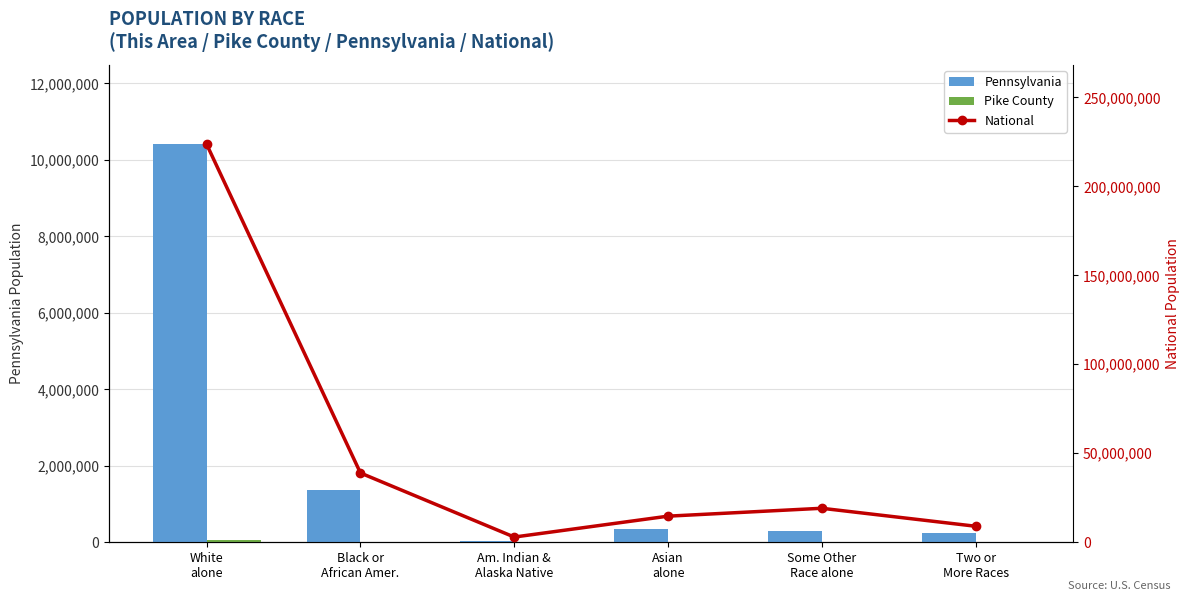

Reading left to right, transcribe all the data shown in this chart.

Pennsylvania: 10406288	1377689	26843	349088	300983	237835
Pike County: 50856	3322	176	597	1193	1209
National: 223553265	38929319	2932248	14674252	19107368	9009073